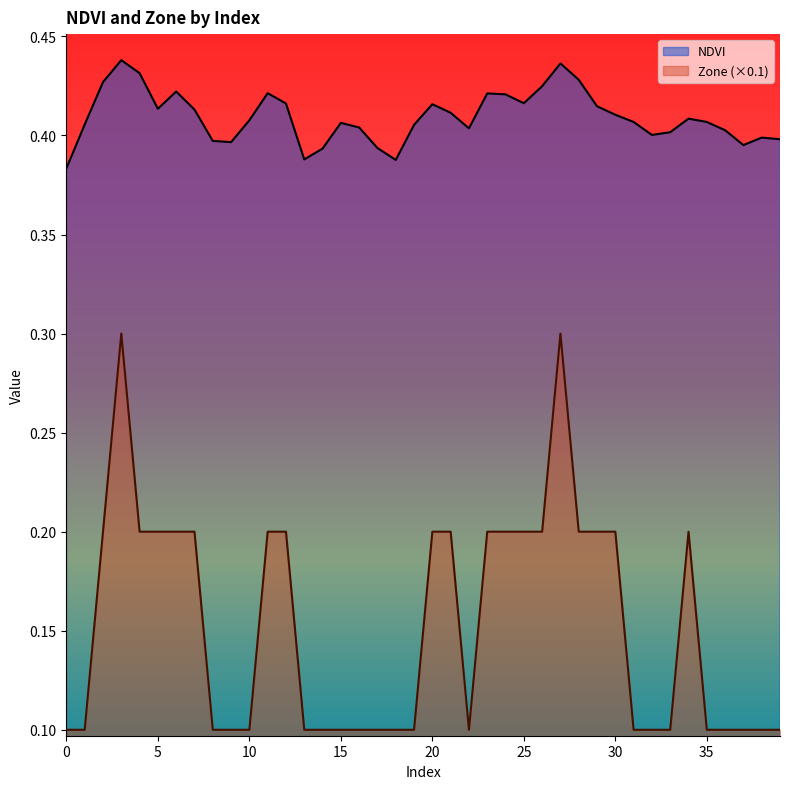

True or false: NDVI and Zone intersect in this chart.

False